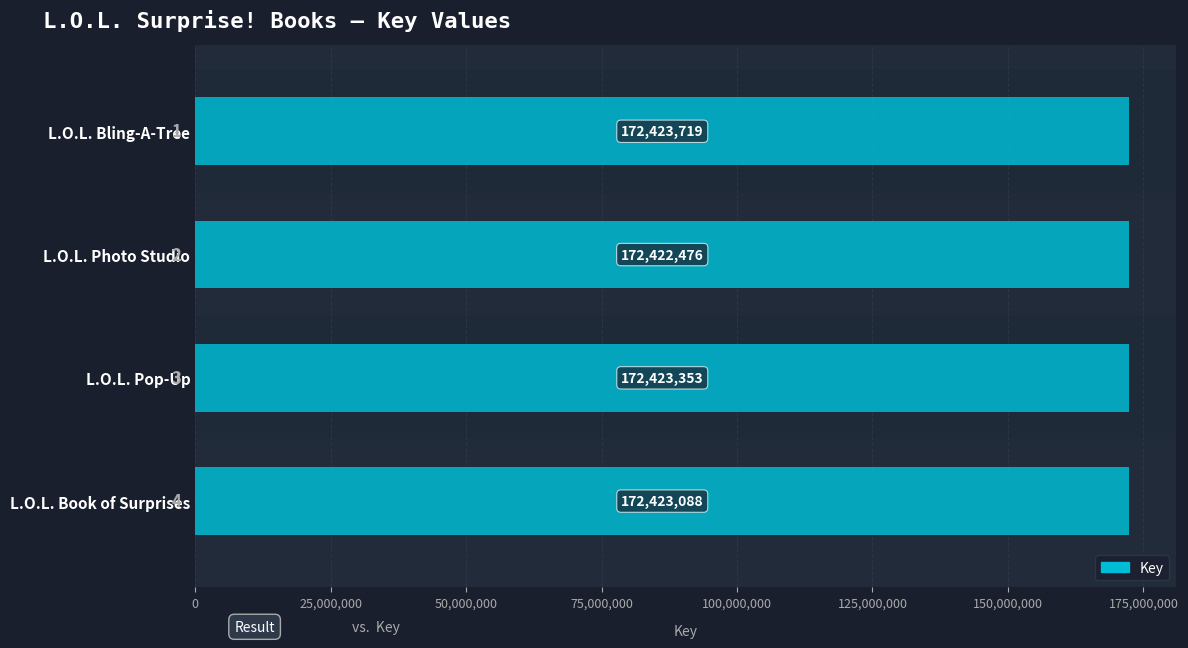

List the labels in order of value, largest first.

L.O.L. Bling-A-Tree, L.O.L. Pop-Up, L.O.L. Book of Surprises, L.O.L. Photo Studio